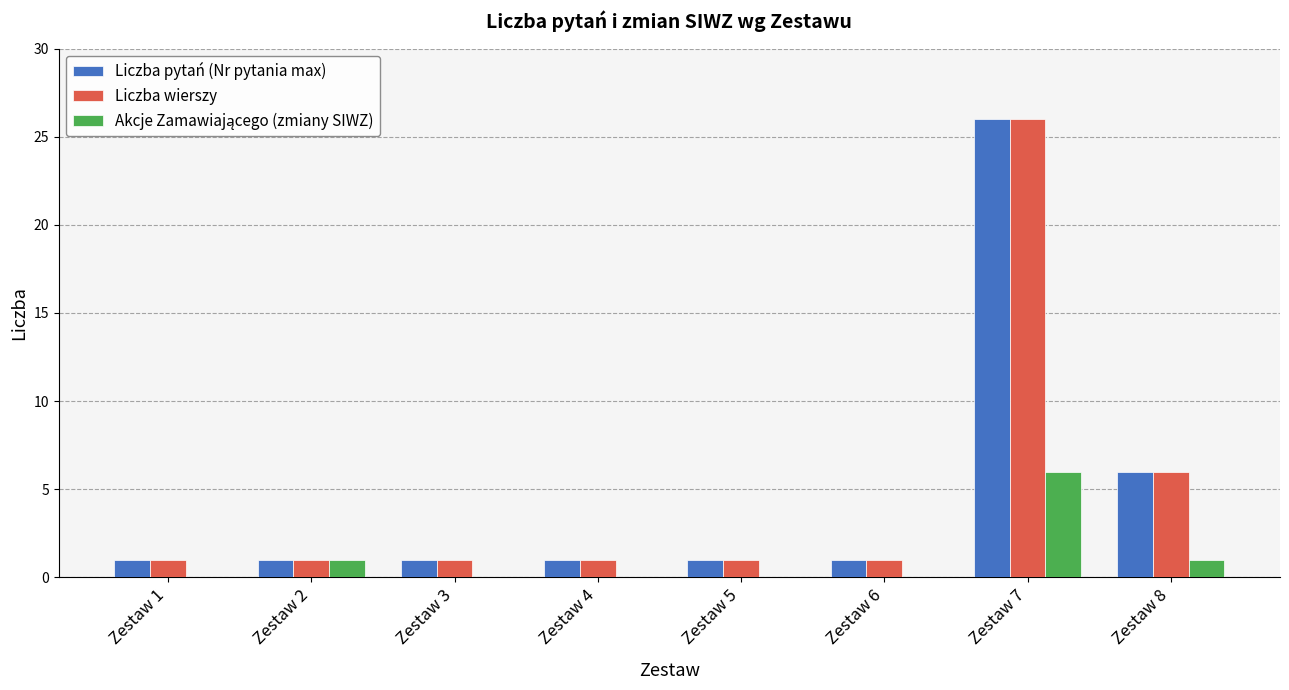

Is the value of Liczba wierszy at Zestaw 1 greater than the value of Liczba pytań (Nr pytania max) at Zestaw 8?

No